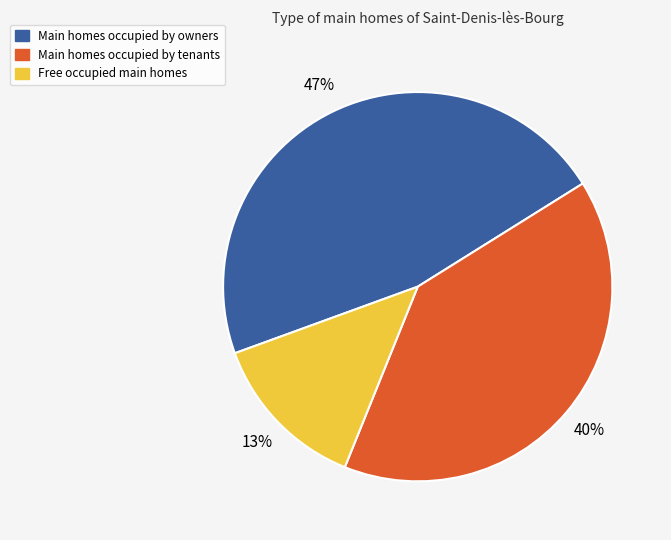

Combined, do Free occupied main homes and Main homes occupied by owners account for over 50%?

Yes